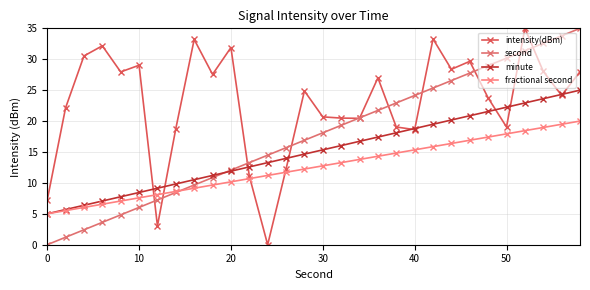

What is the average value of the fractional second series?

12.5